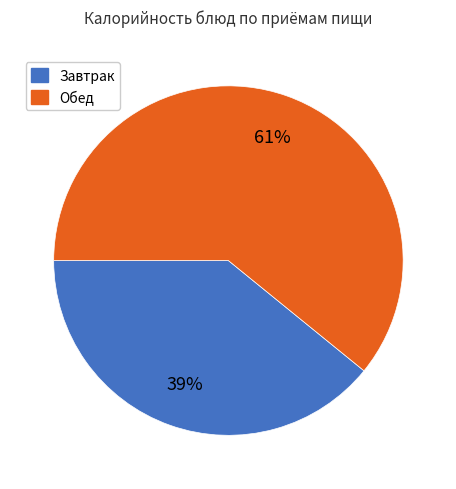

To the nearest percent, what is the difference between the largest and smallest slice percentages?

22%